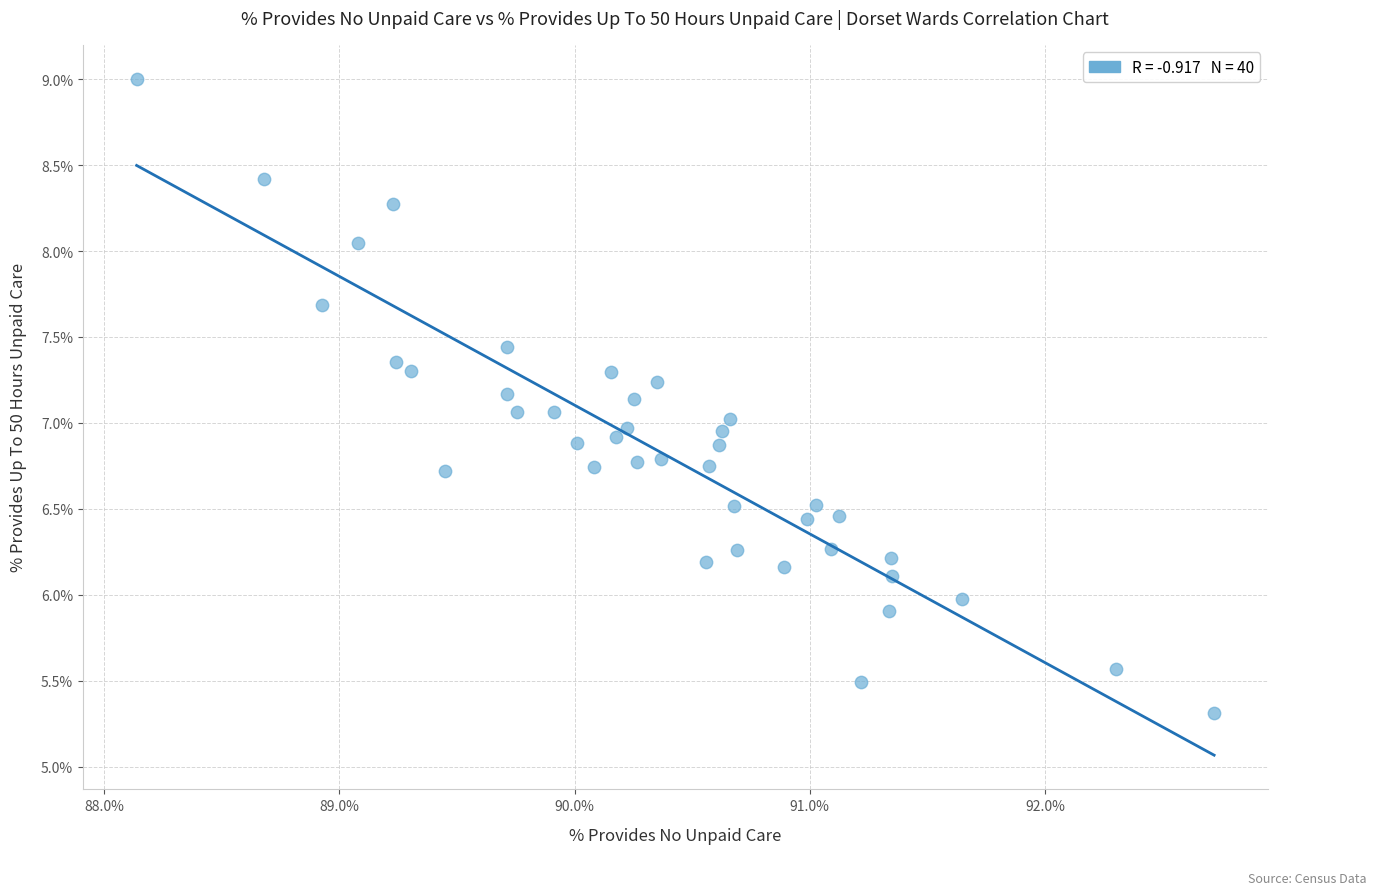

What is the range of Y values (max minus min)?

3.7